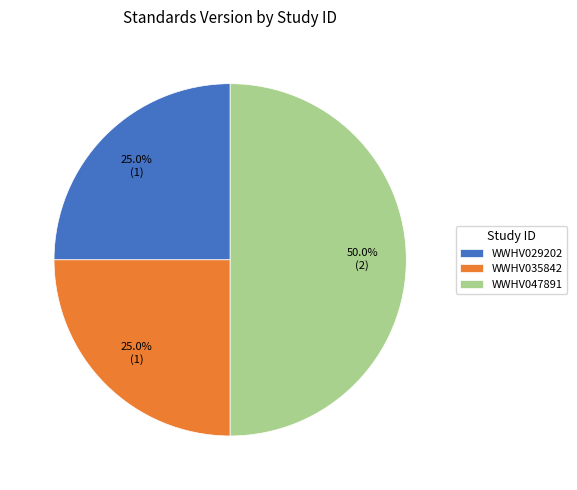

Count the number of slices in the pie.

3